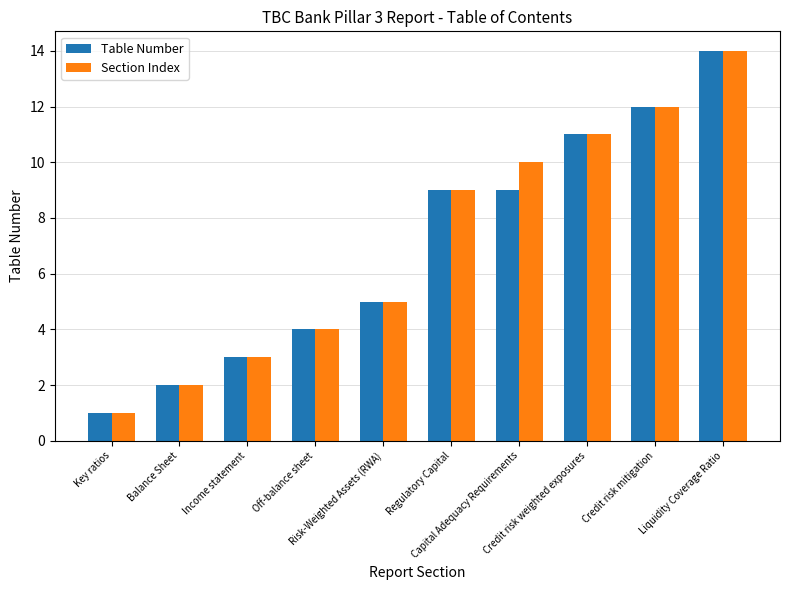

How many bars are there in each group?

2